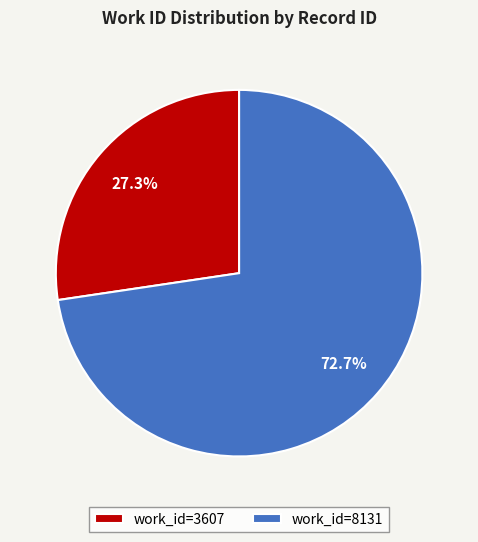

Combined, what portion of the pie is work_id=8131 and work_id=3607?

100.0%